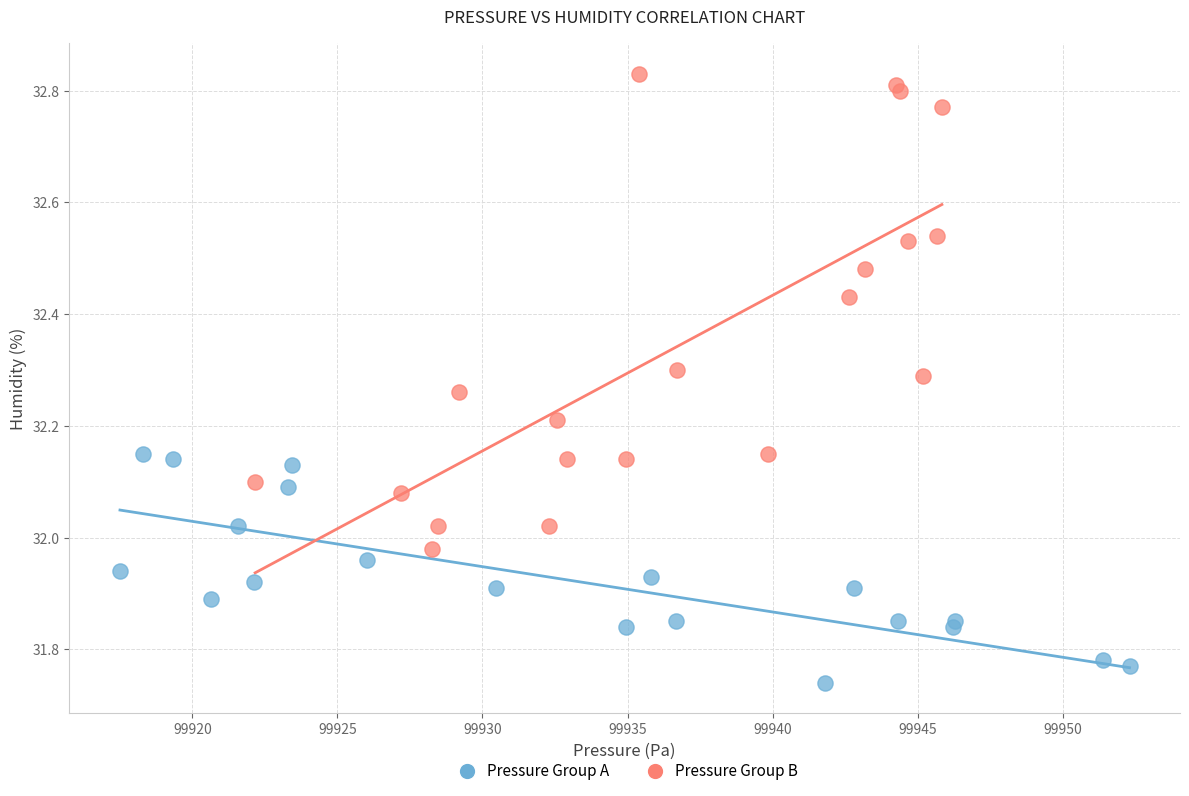

Which series reaches the minimum Y coordinate?

Pressure Group A